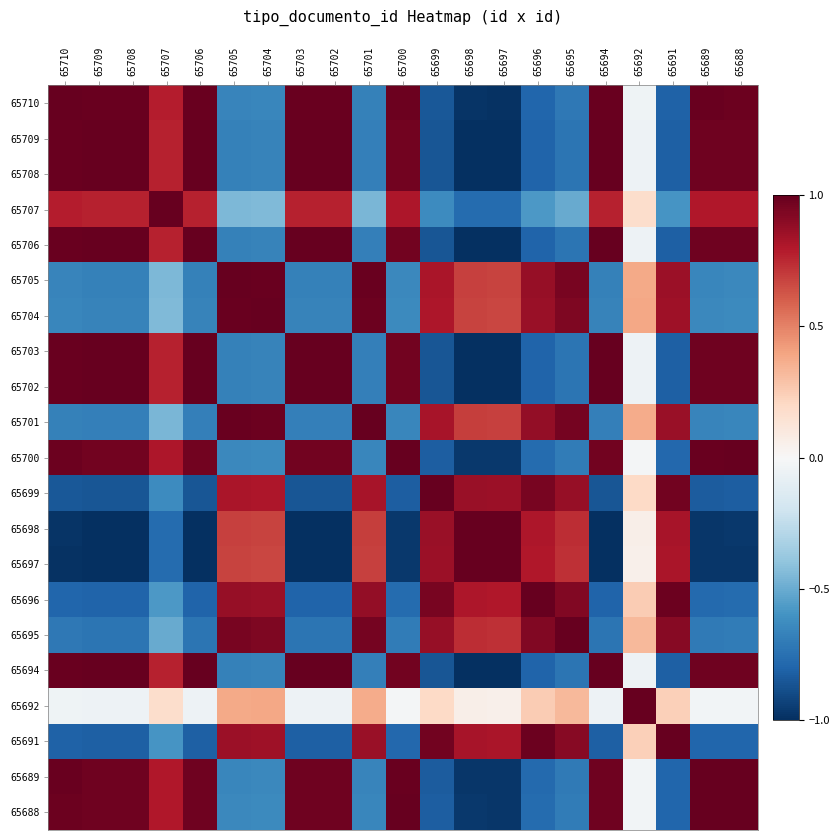

What is the spread (max minus min) of values at 65698?

2.0